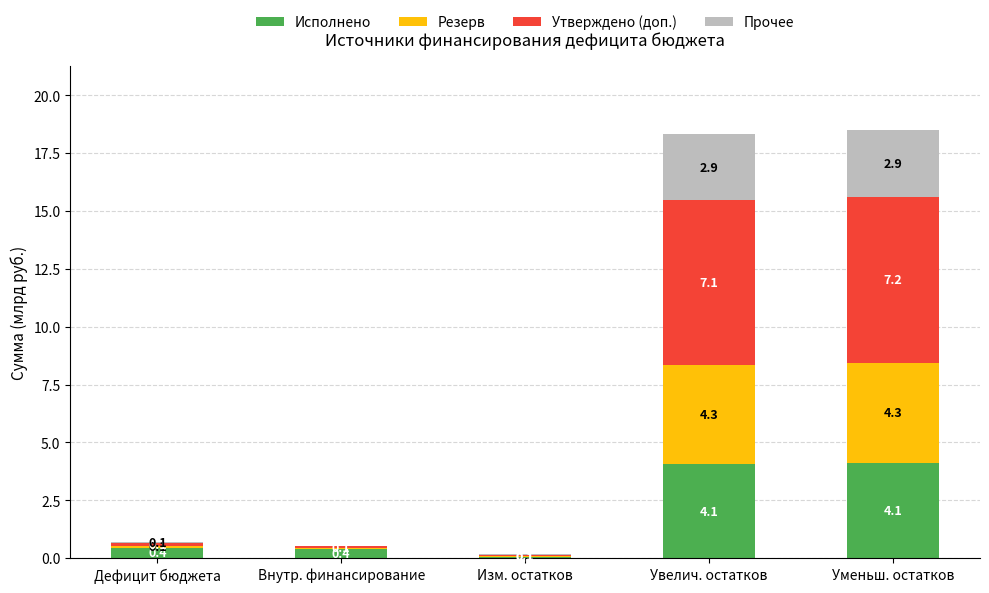

What is the maximum value for Исполнено?

4.1